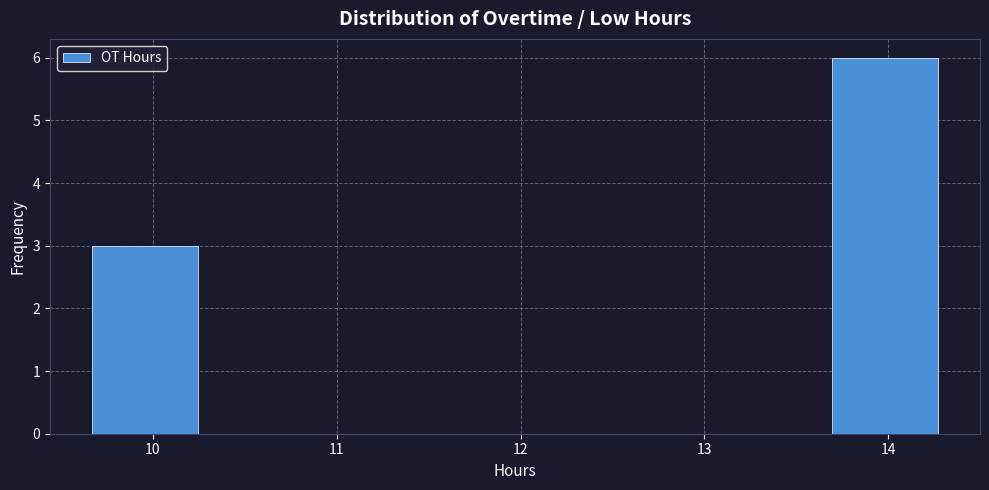

Reading left to right, list every bar in this chart as the range it spans on the x-axis followed by its height. Neither the bar edges nor the heights are printed on the chart, so give them approximately, as read against the axes.

9.7 to 10.2: 3
10.2 to 10.8: 0
10.8 to 11.4: 0
11.4 to 12.0: 0
12.0 to 12.5: 0
12.5 to 13.1: 0
13.1 to 13.7: 0
13.7 to 14.3: 6